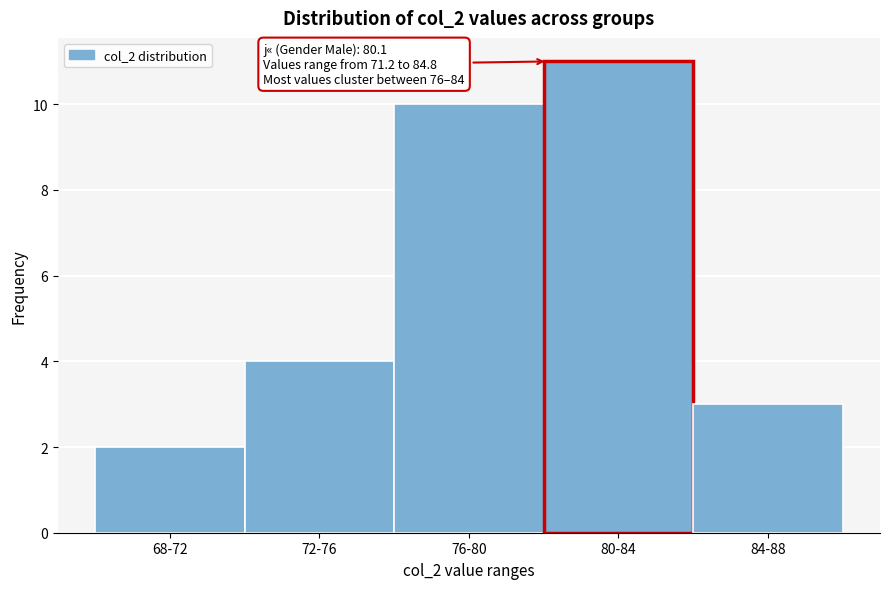

Reading left to right, list all the values displayed in this chart.

68-72=2	72-76=4	76-80=10	80-84=11	84-88=3